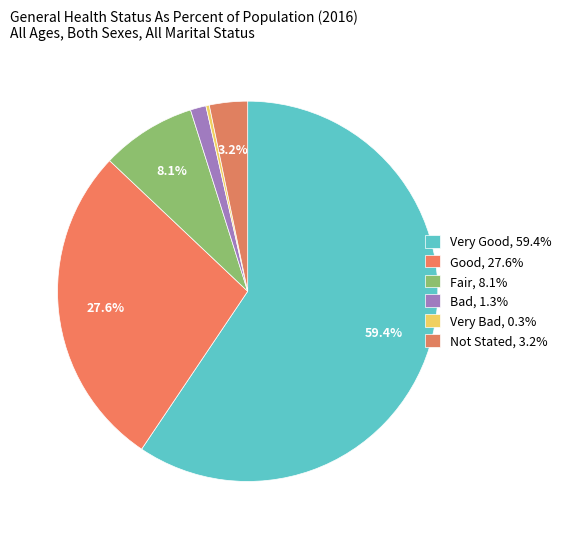

How many slices are in this pie chart?

6